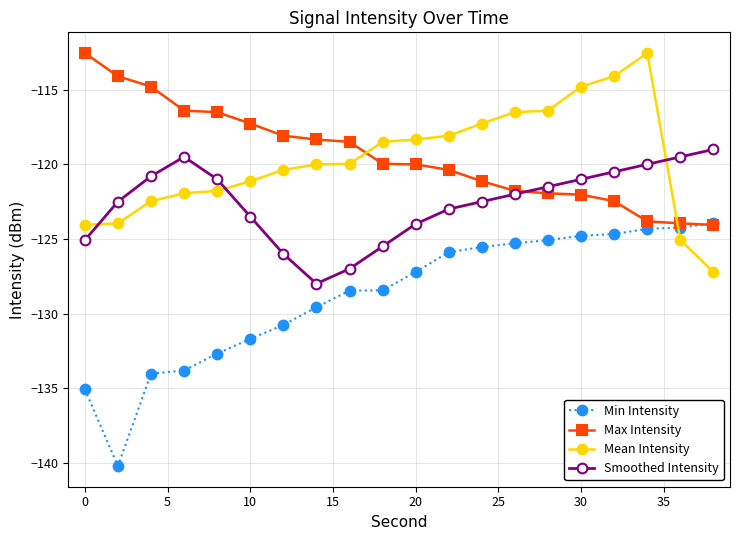

What is the highest value of the Min Intensity series?

-124.0